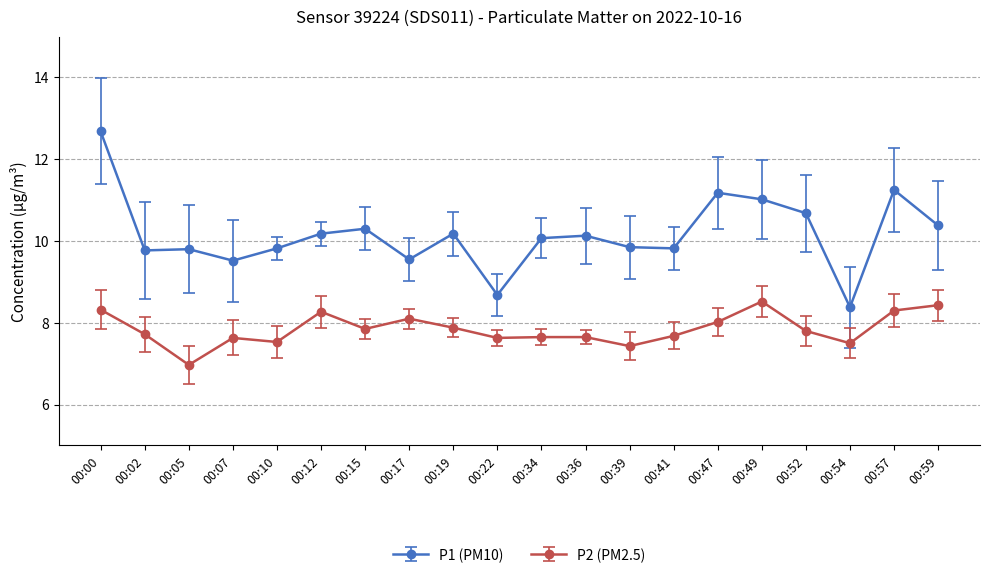

True or false: P1 (PM10) and P2 (PM2.5) cross at least once.

False